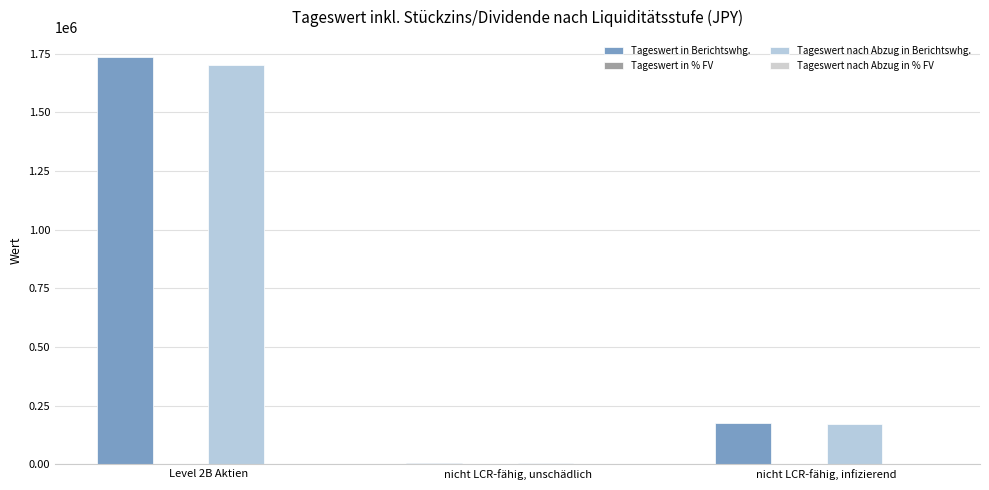

What is the greatest value displayed?

1733222.7